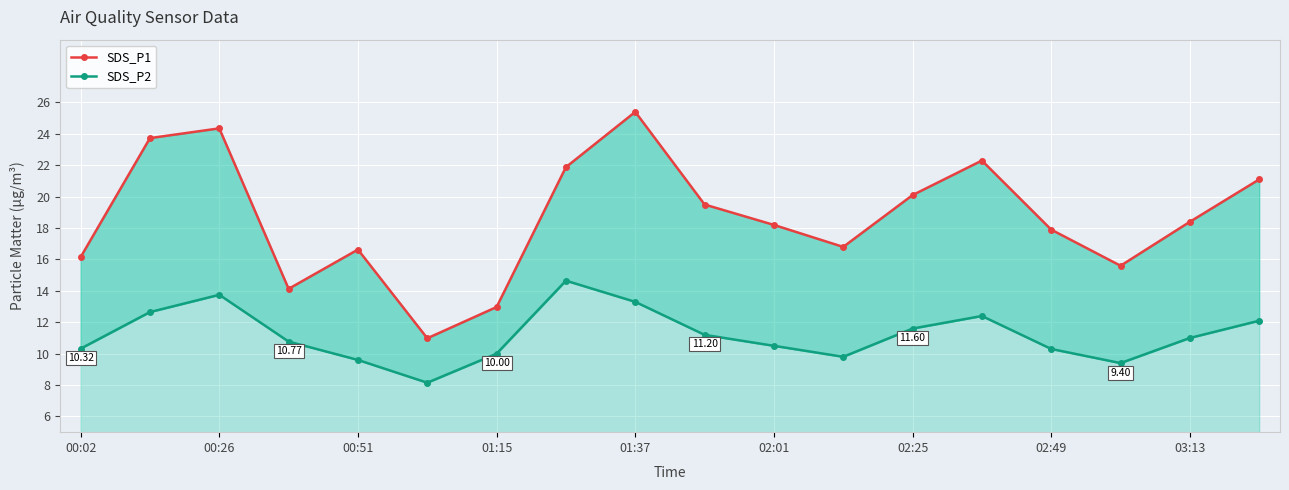

True or false: SDS_P1 and SDS_P2 intersect in this chart.

False